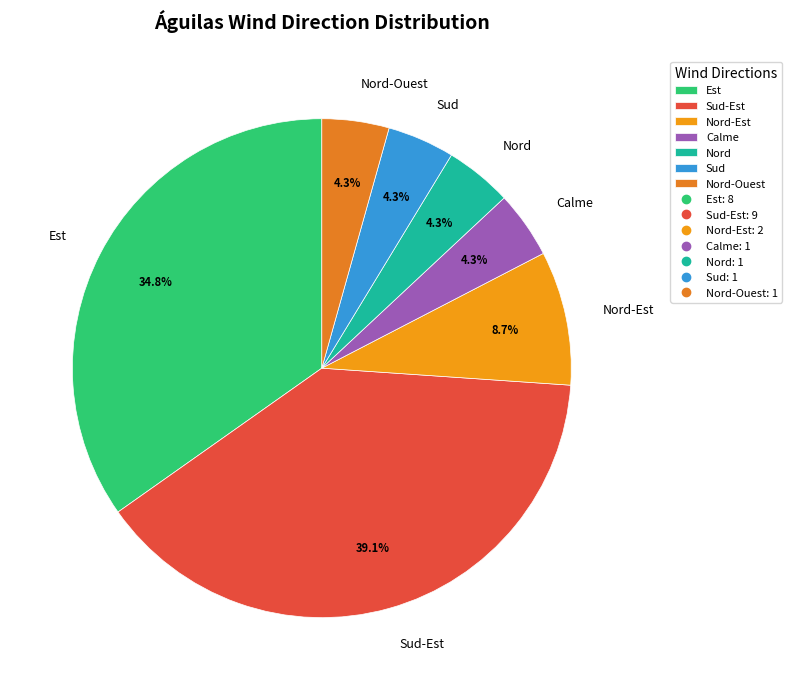

What percentage is the Sud slice, to the nearest percent?

4%